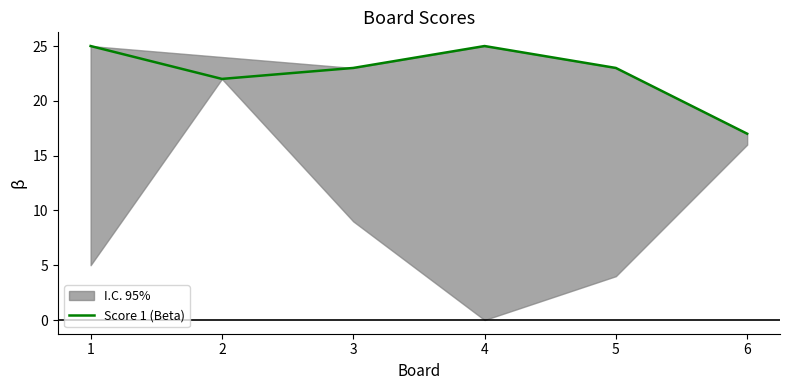

What is the ratio of the value at 4 to the value at 3?

1.1